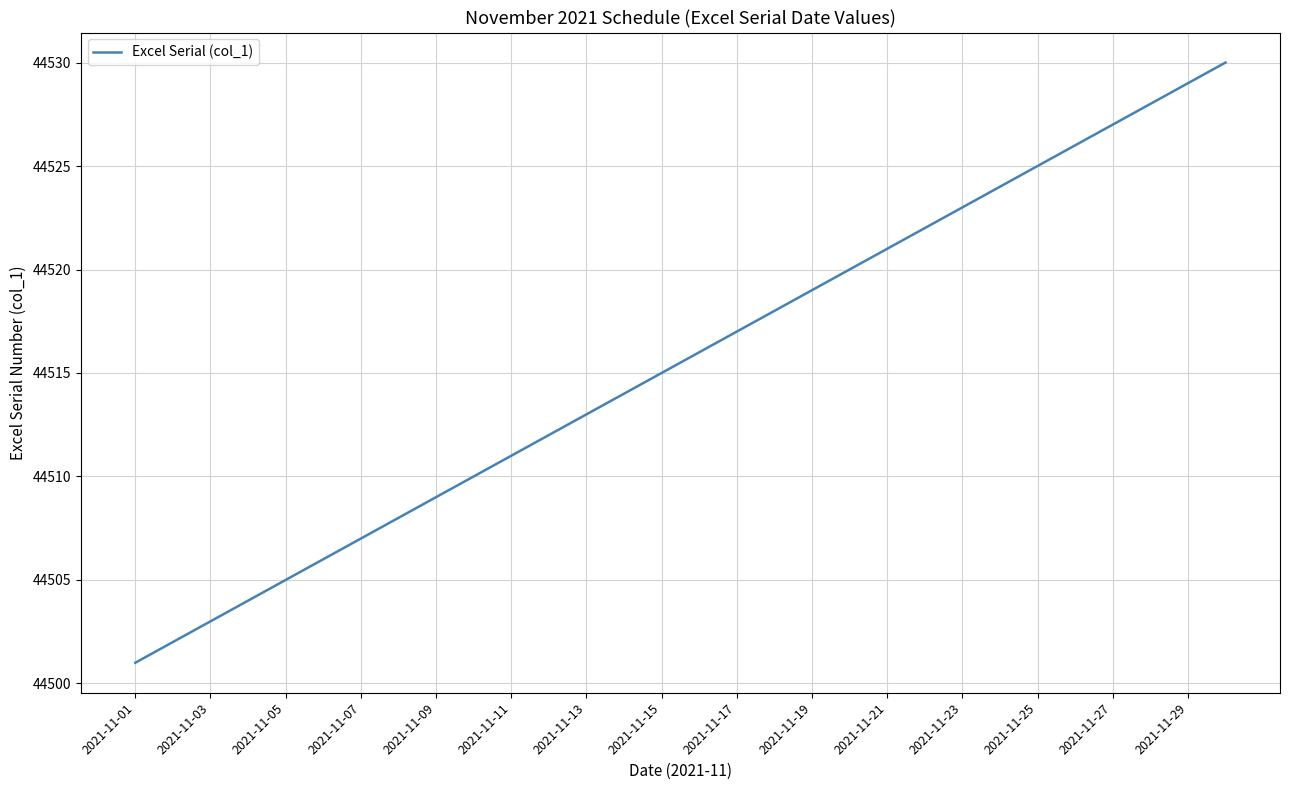

What is the smallest value displayed?

44501